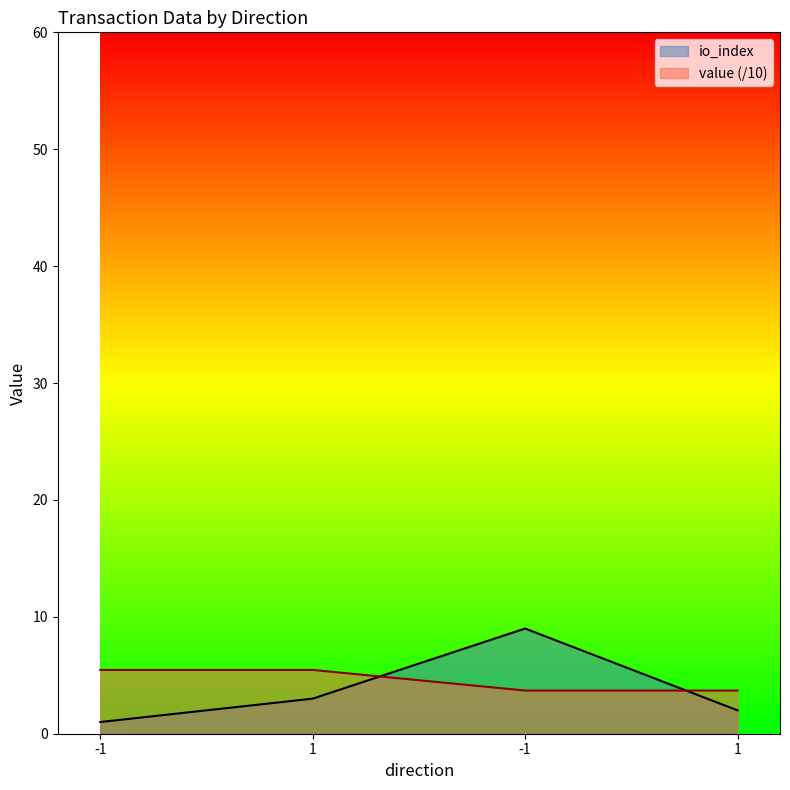

Where does the io_index series first go above 3?

-1